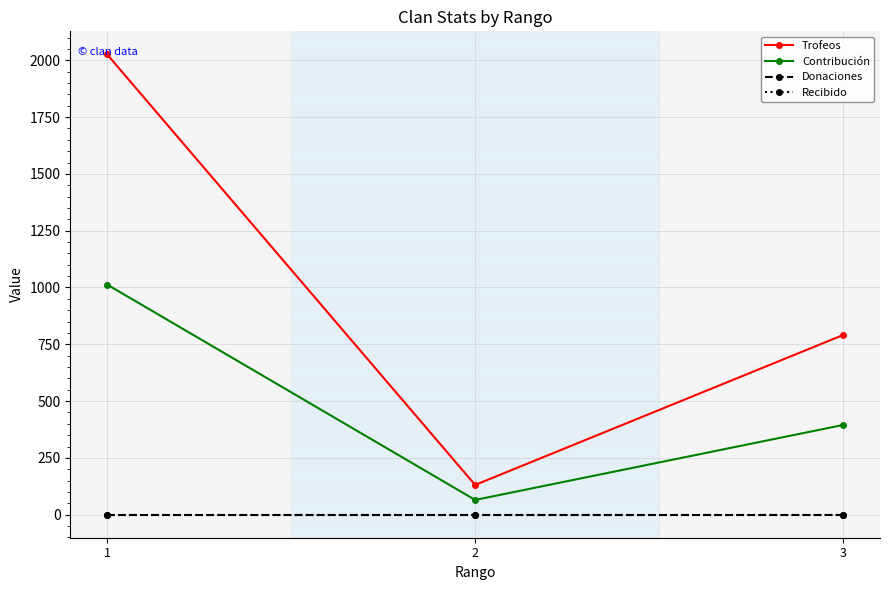

The Recibido series shows 0 at 2. True or false?

True